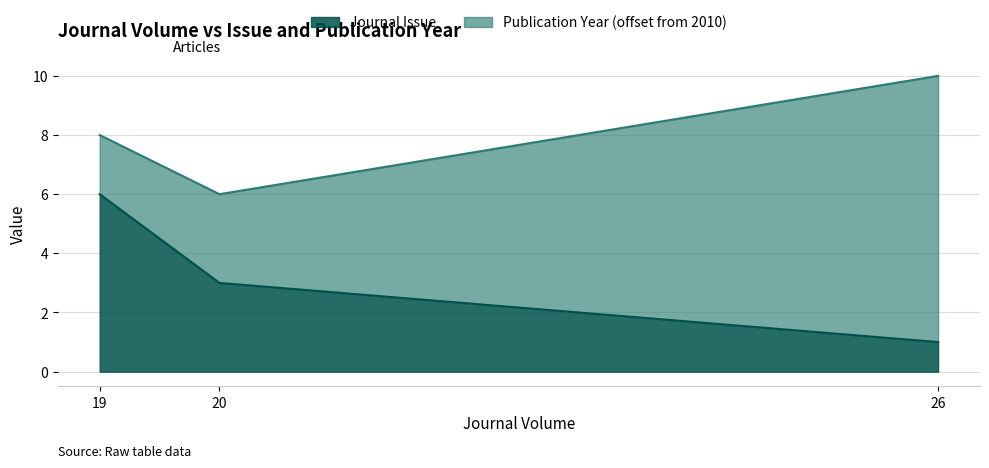

Which label corresponds to the smallest value in the chart?

26